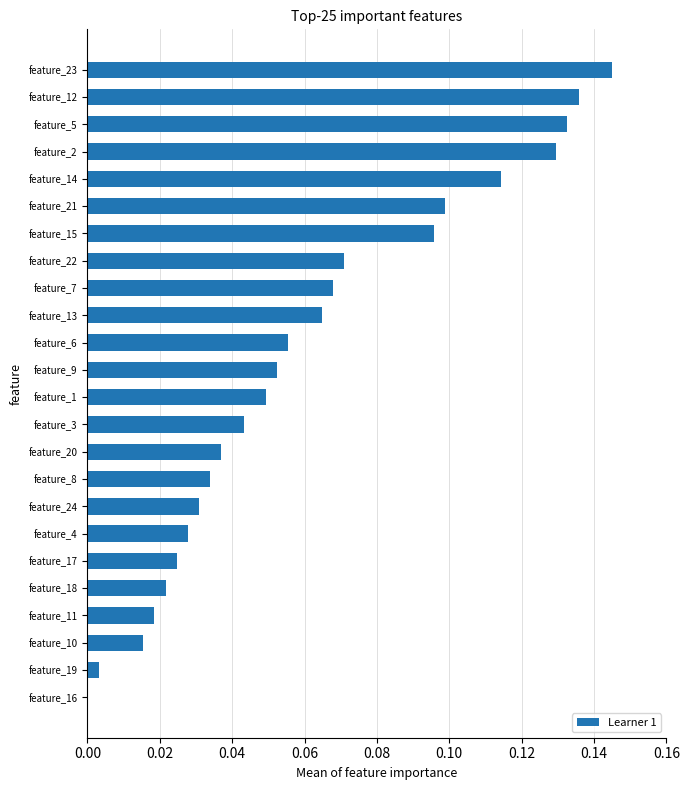

The value at feature_8 is 0.0. True or false?

True